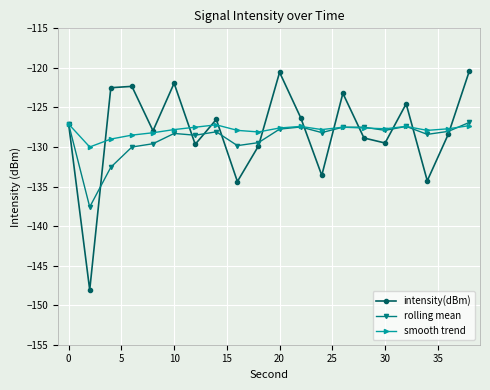

What is the highest value of the smooth trend series?

-127.1